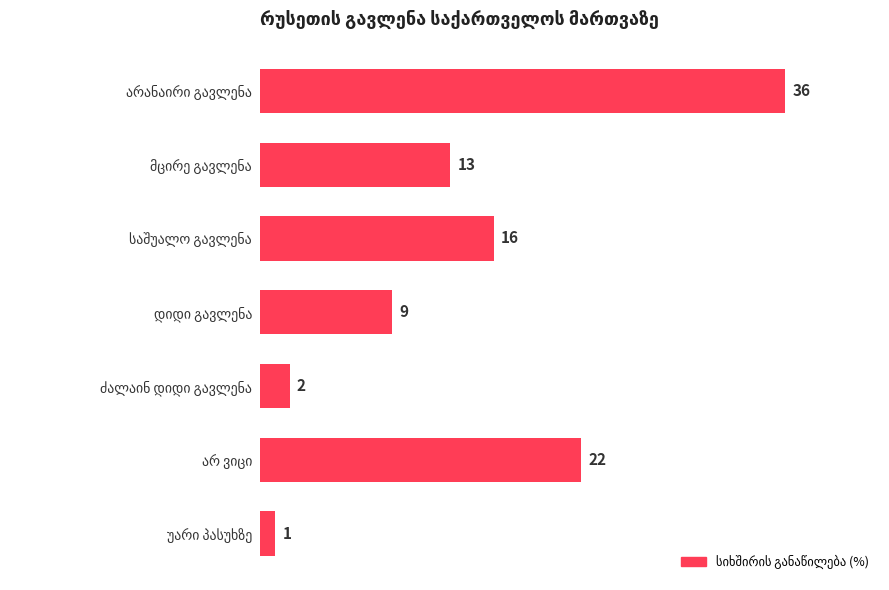

What is the greatest value displayed?

36